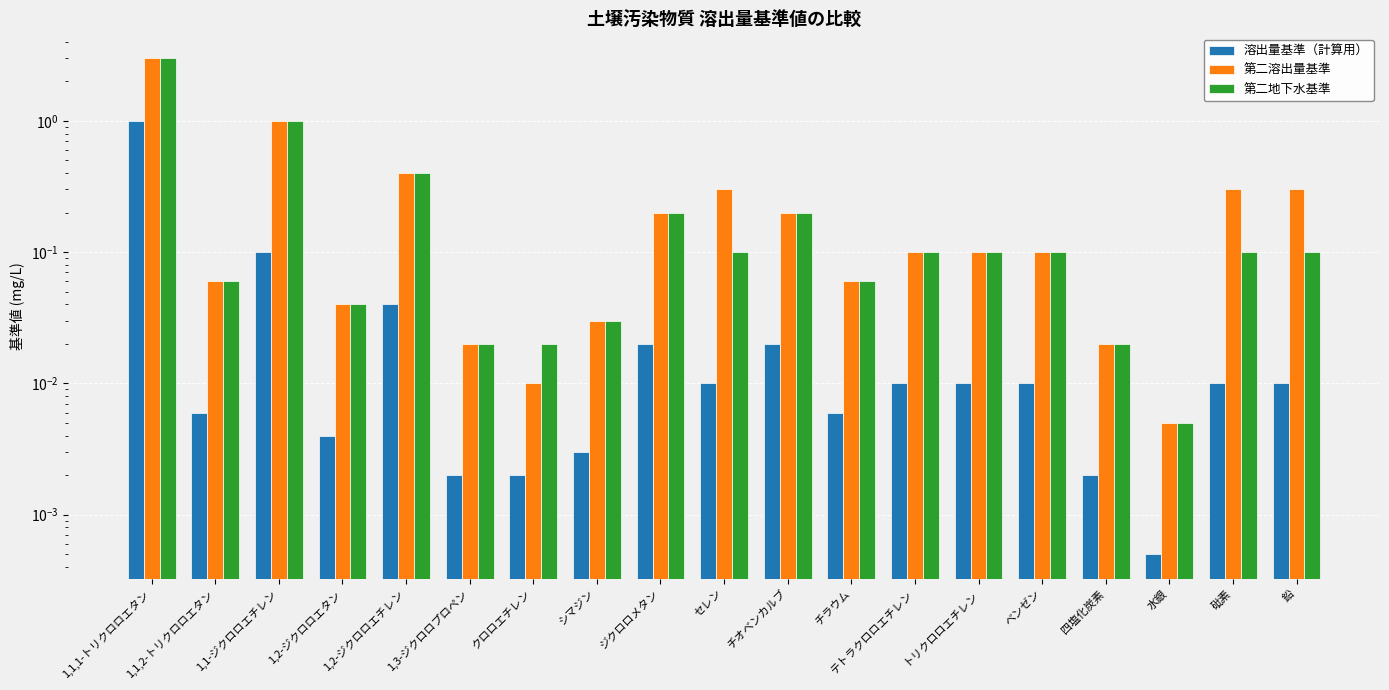

What value does the 第二溶出量基準 series have at 1,2-ジクロロエチレン?

0.4